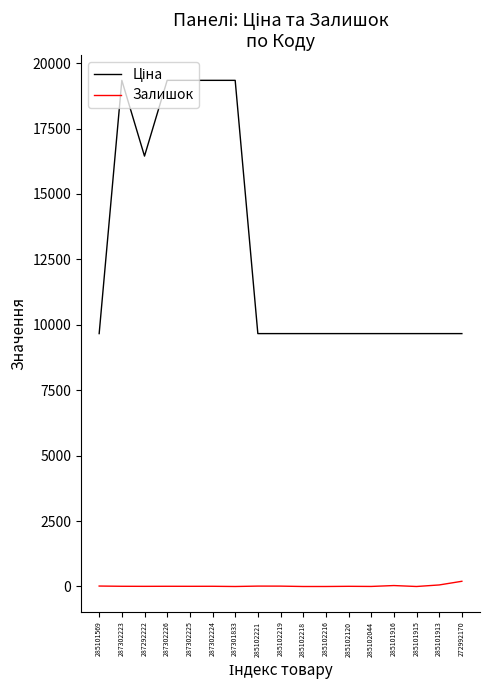

What is the total value across all series at 285102218?

9664.7